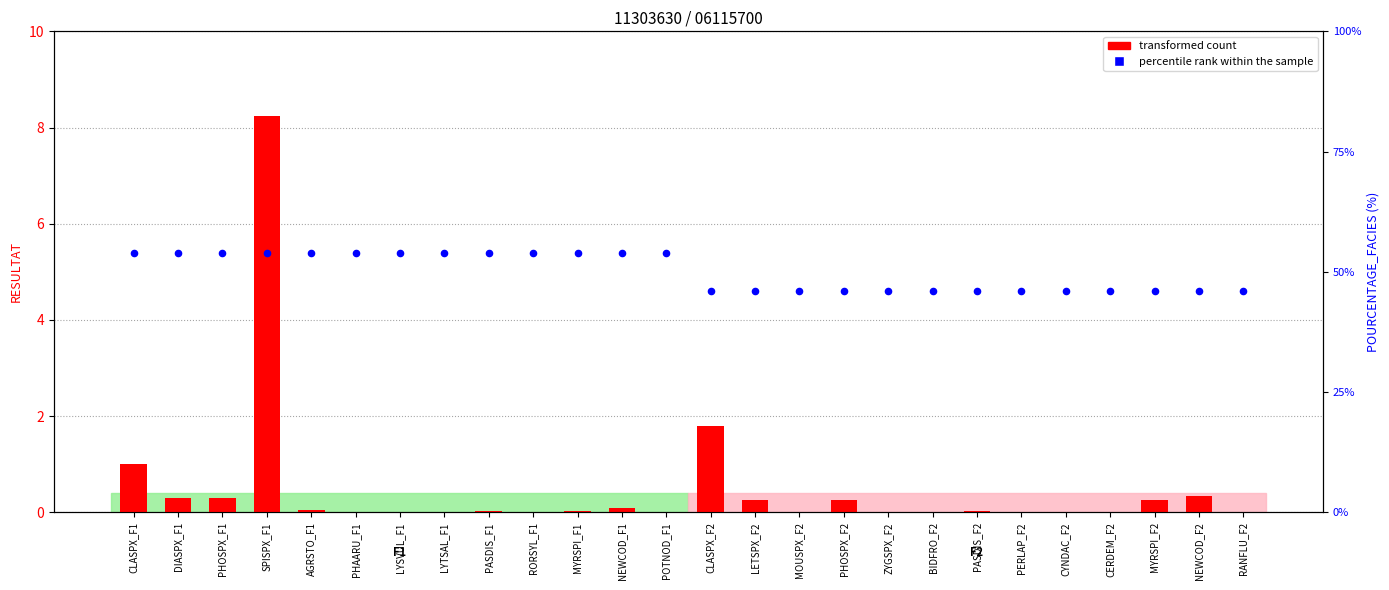

At which category is the sum across all series the highest?

SPISPX_F1